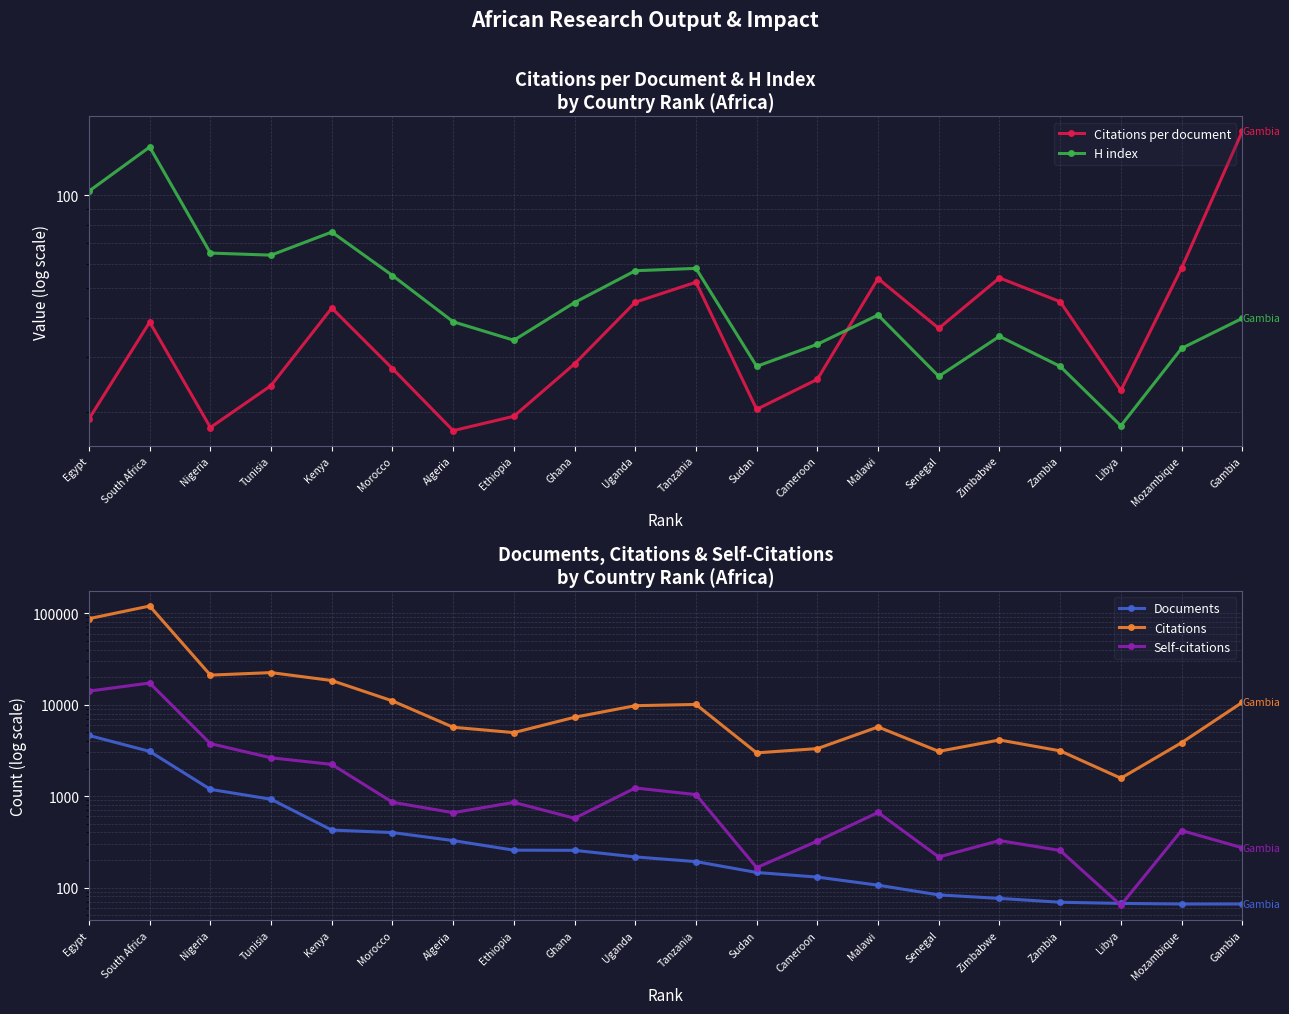

True or false: Citations and H index intersect in this chart.

False